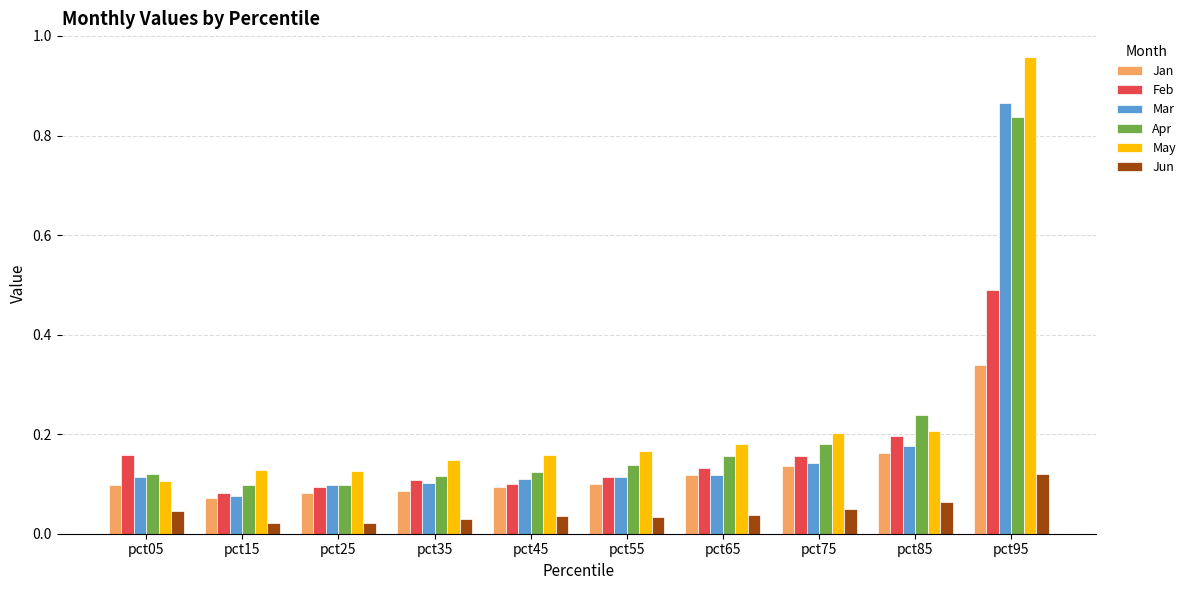

Between pct35 and pct95, which series saw the biggest shift?

May